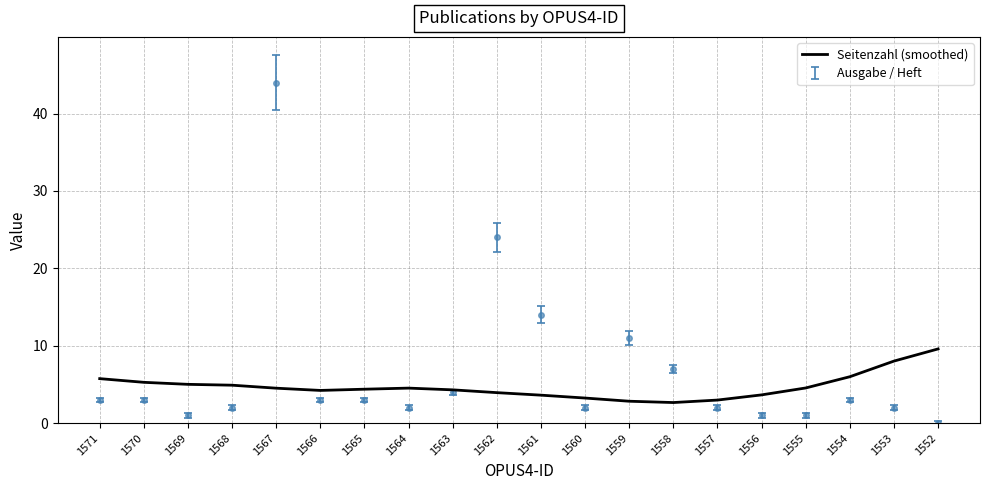

At which category does the data reach its first local valley?

1566